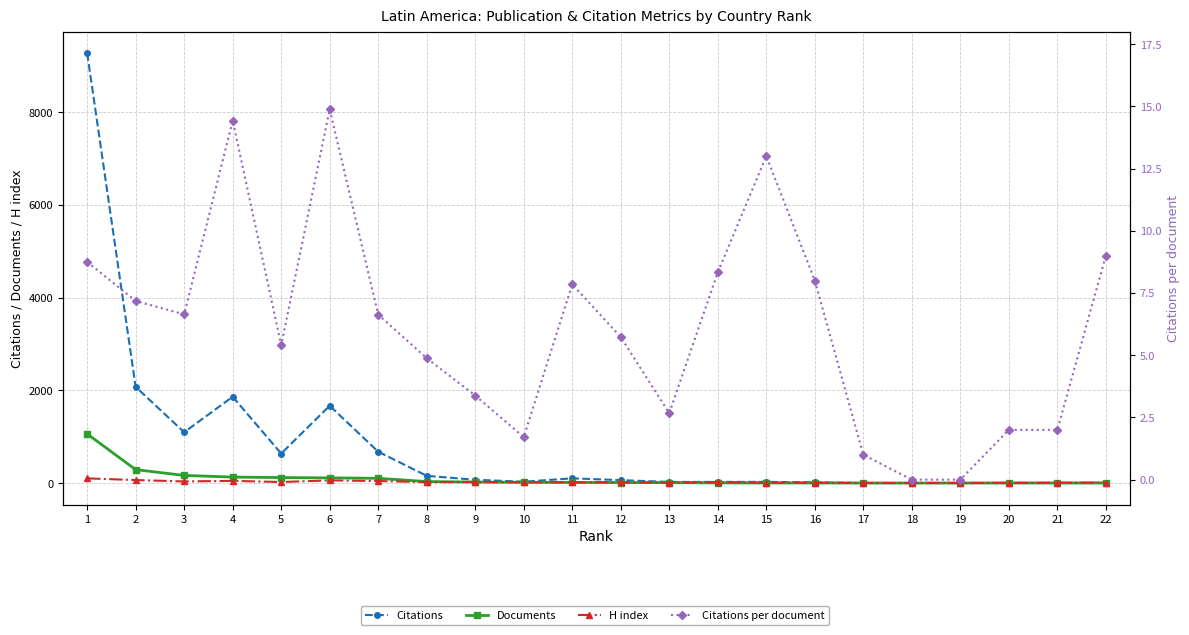

What is the total value across all series at 2?

2435.2